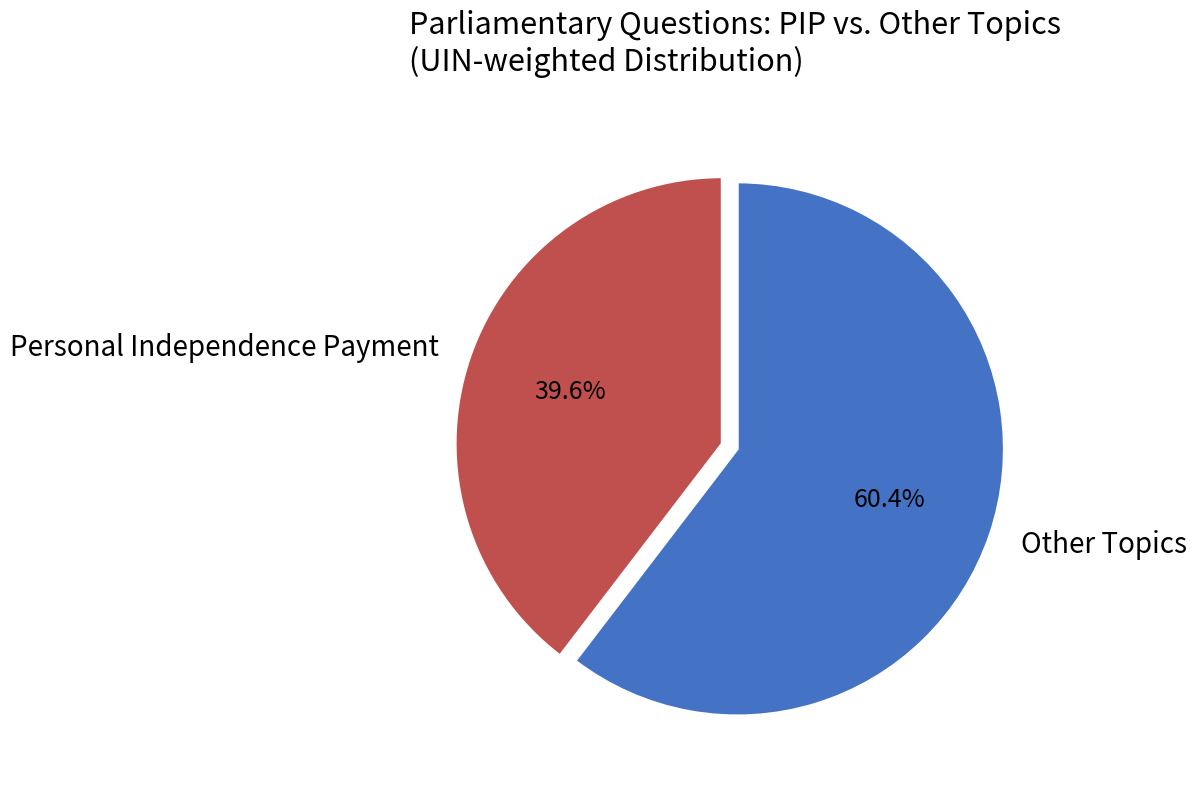

Approximately how many times larger is the value at Personal Independence Payment compared to Other Topics?

0.7